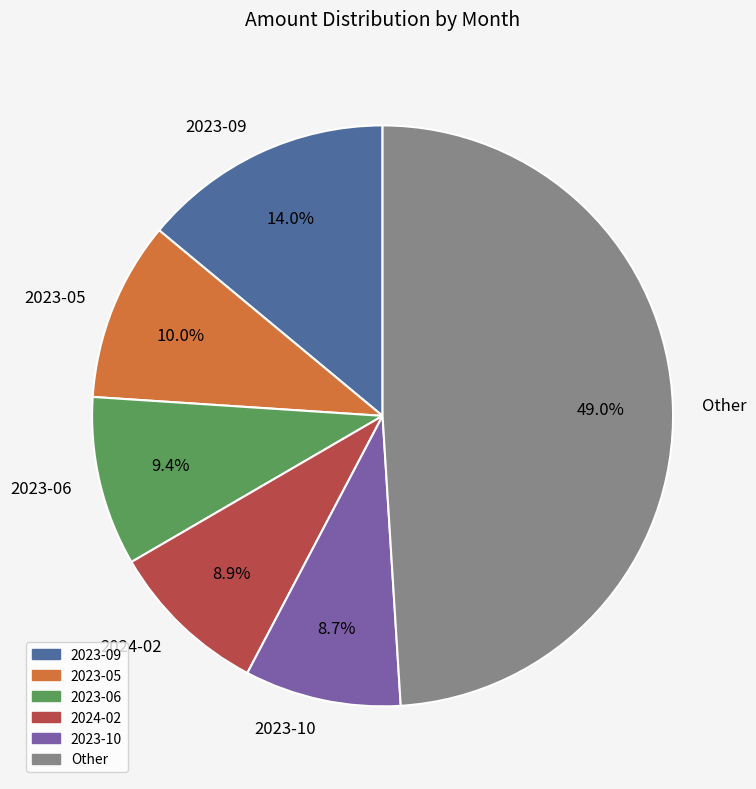

What percentage do 2023-09 and 2023-10 together represent?

22.7%